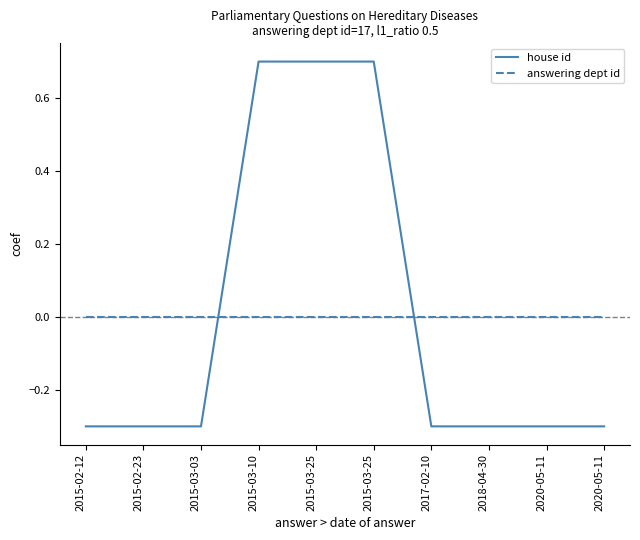

Rank the categories by answering dept id value from lowest to highest.

2015-02-12, 2015-02-23, 2015-03-03, 2015-03-10, 2015-03-25, 2015-03-25, 2017-02-10, 2018-04-30, 2020-05-11, 2020-05-11